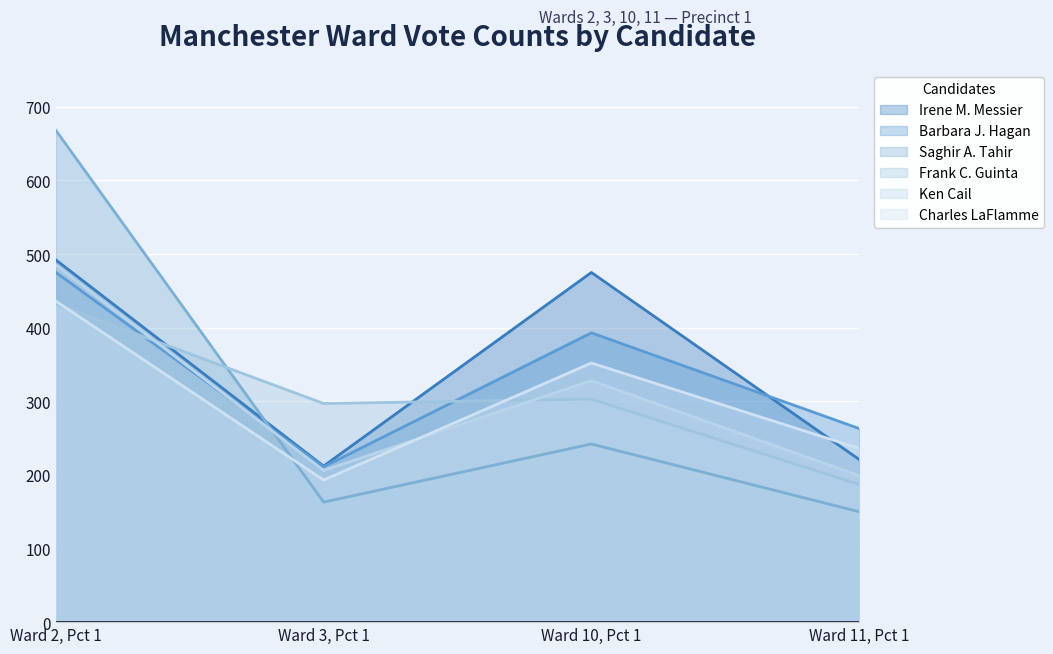

List the series in order of their peak value, highest first.

Saghir A. Tahir, Irene M. Messier, Ken Cail, Barbara J. Hagan, Charles LaFlamme, Frank C. Guinta